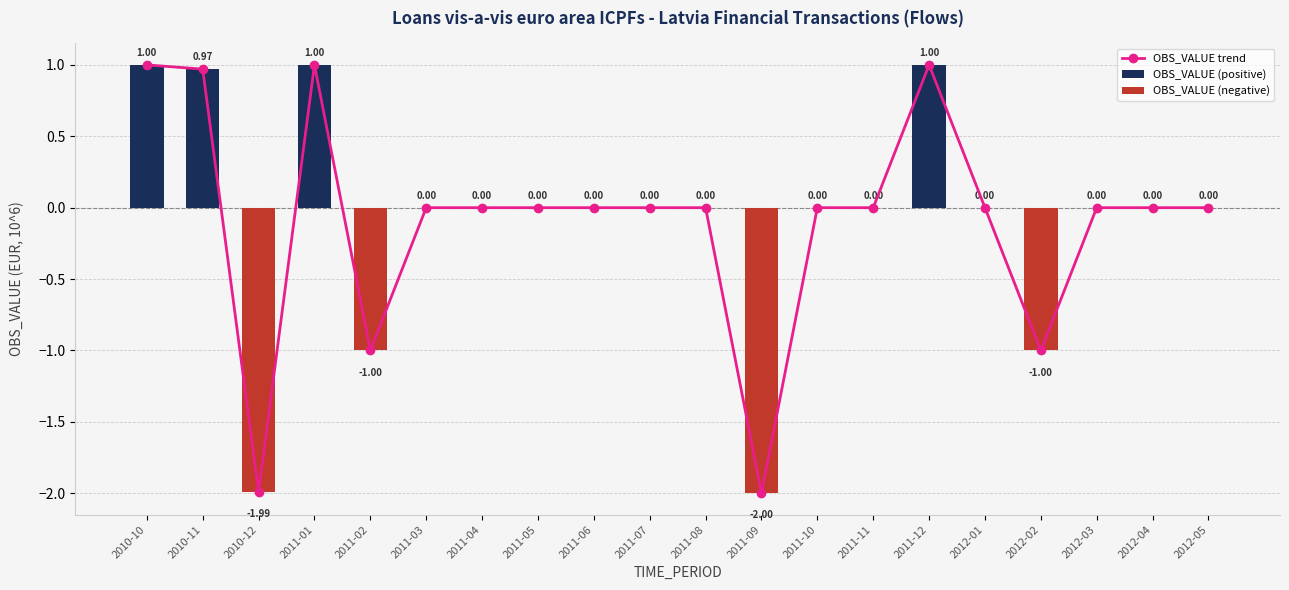

Reading right to left, list all the values displayed in this chart.

2012-05=0.0	2012-04=0.0	2012-03=0.0	2012-02=-1.0	2012-01=0.0	2011-12=1.0	2011-11=0.0	2011-10=0.0	2011-09=-2.0	2011-08=0.0	2011-07=0.0	2011-06=0.0	2011-05=0.0	2011-04=0.0	2011-03=0.0	2011-02=-1.0	2011-01=1.0	2010-12=-2.0	2010-11=1.0	2010-10=1.0